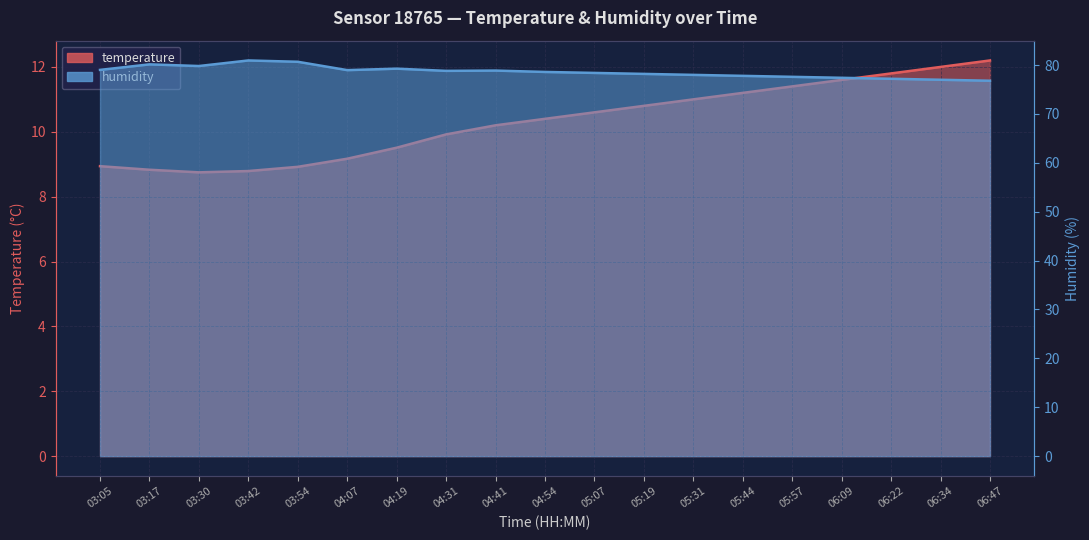

Which label corresponds to the smallest value in the chart?

03:30